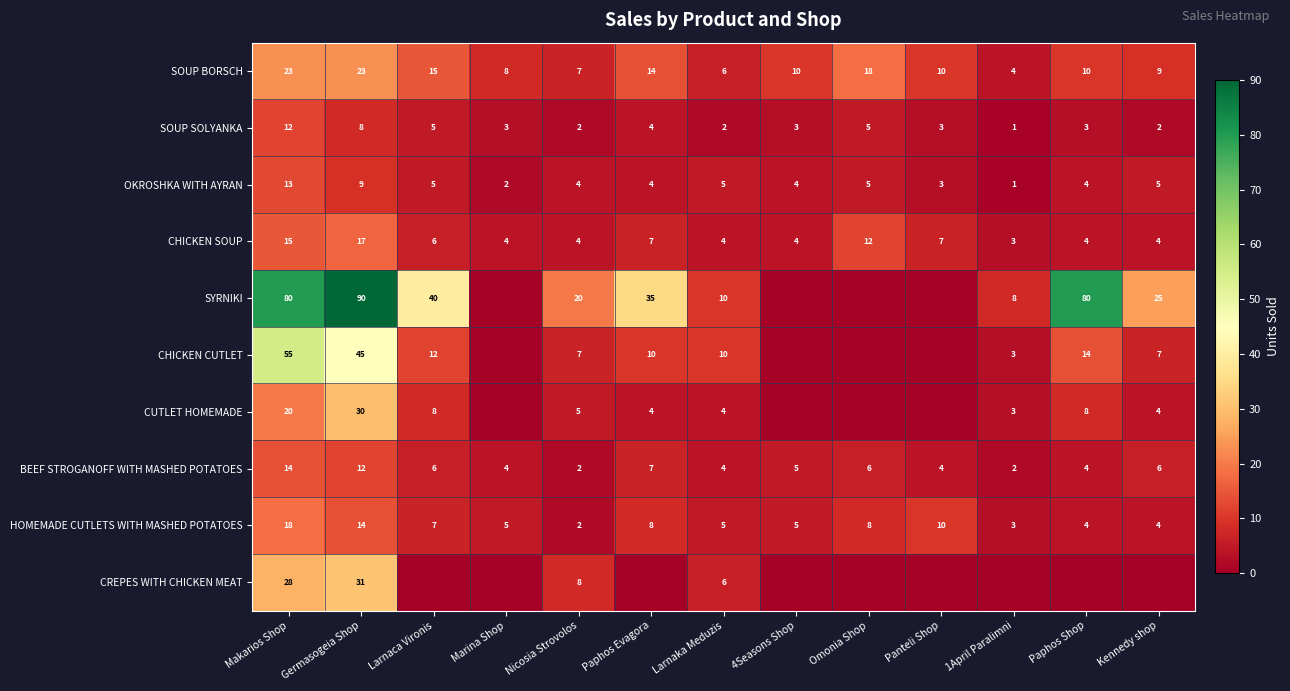

The BEEF STROGANOFF WITH MASHED POTATOES series shows 2 at Larnaka Meduzis. True or false?

False